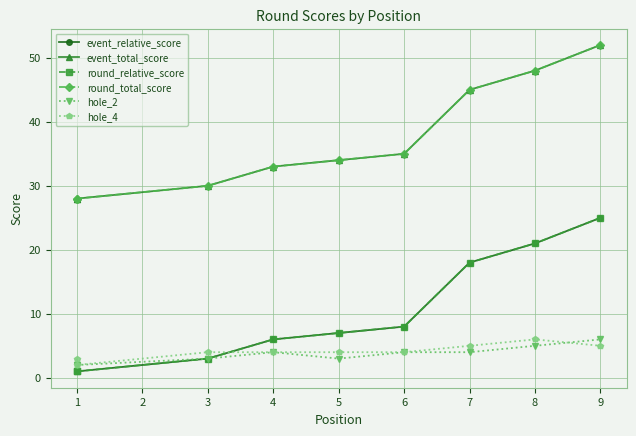

Is the value of round_total_score at 4 greater than the value of event_relative_score at 1?

Yes